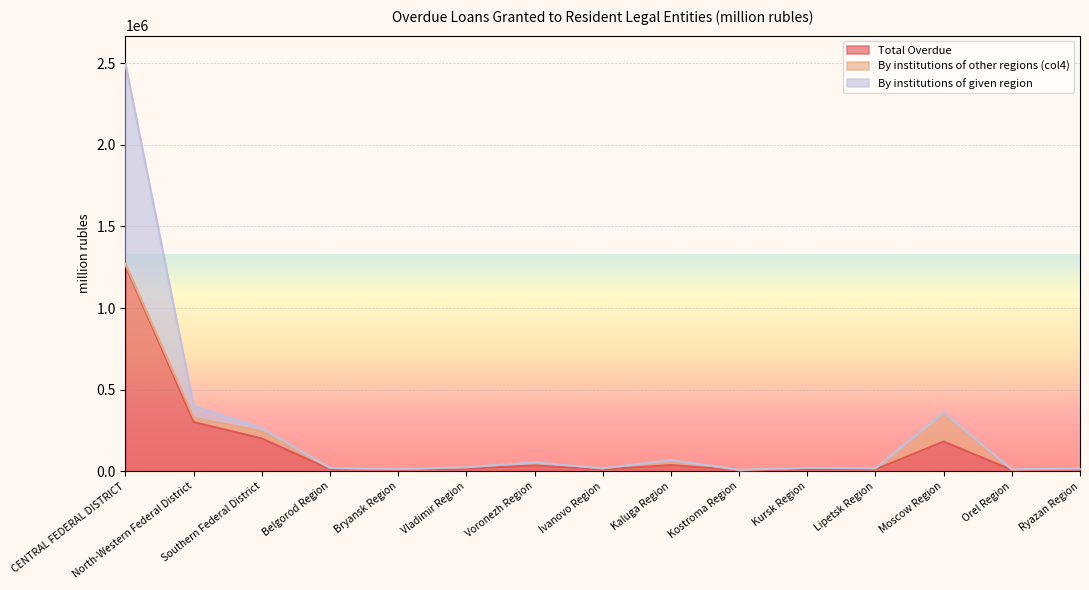

Which series has the widest spread of values?

By institutions of given region